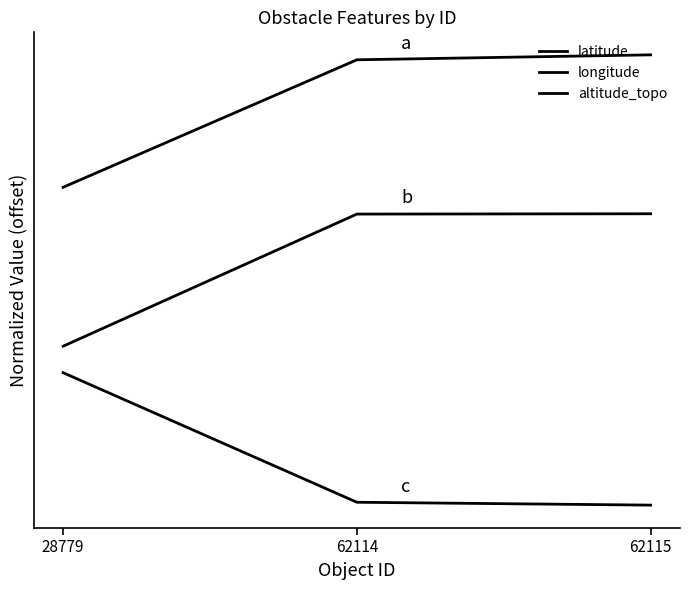

Does the chart display data point markers on the line(s)?

No